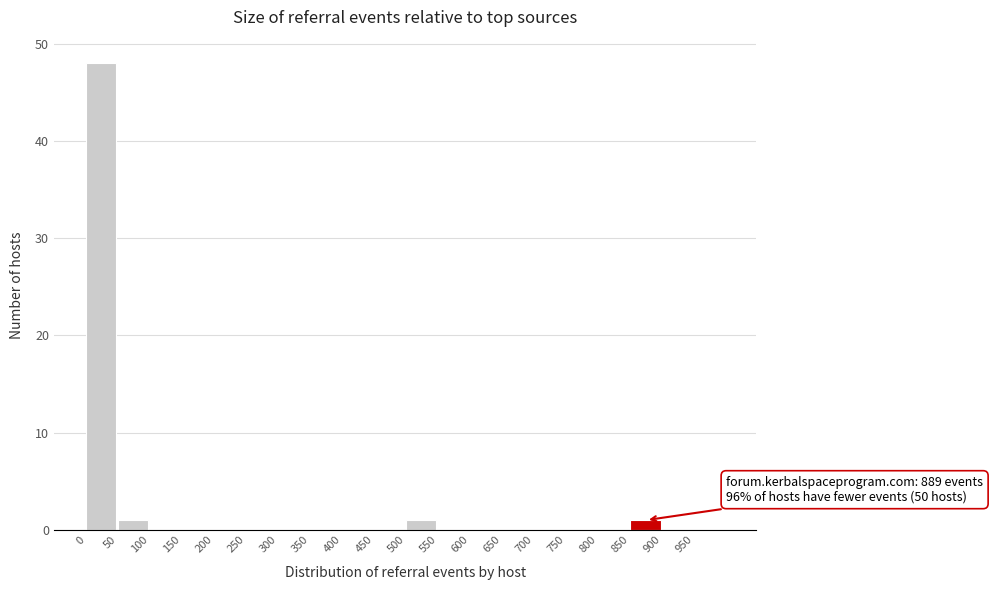

Which range on the x-axis has the tallest bar?

0 to 50